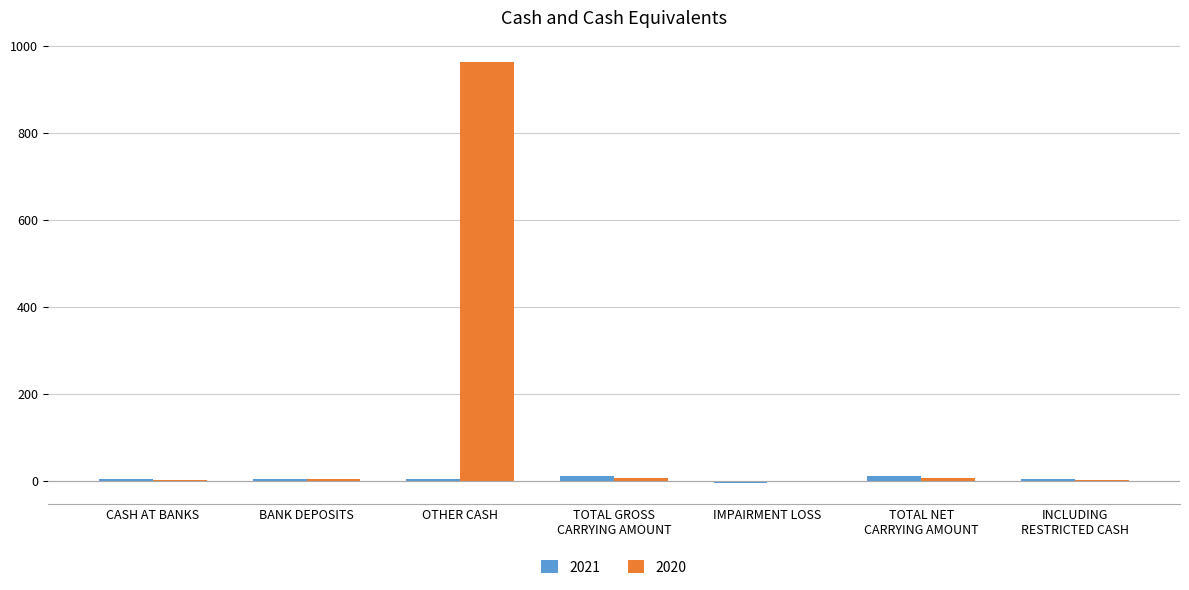

Which category has the highest value across all series?

OTHER CASH